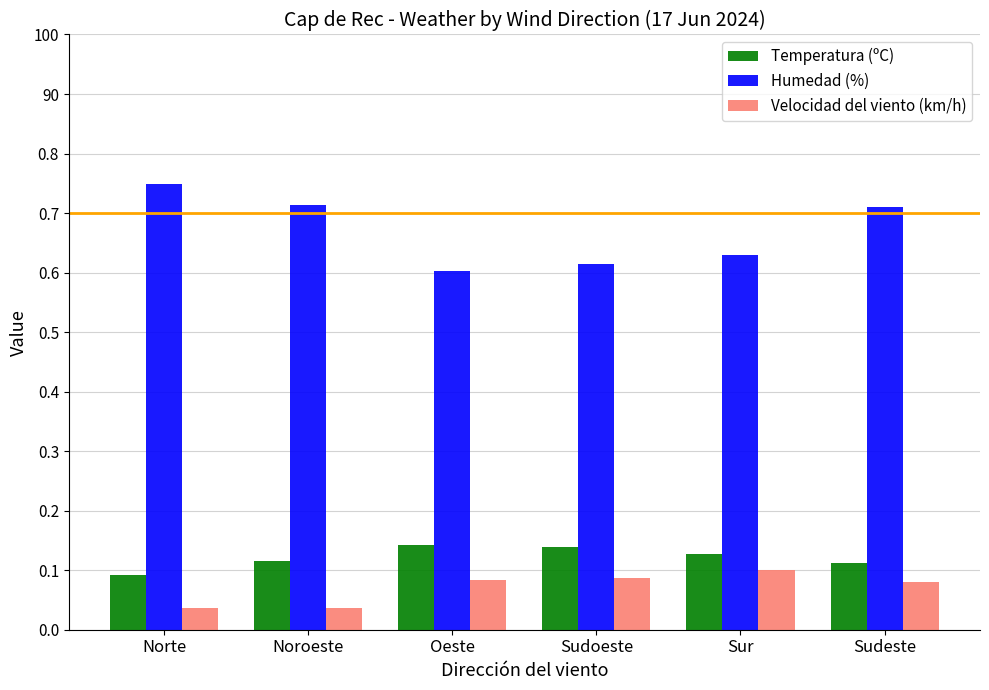

What are all the series names shown in the legend?

Temperatura (ºC), Humedad (%), Velocidad del viento (km/h)